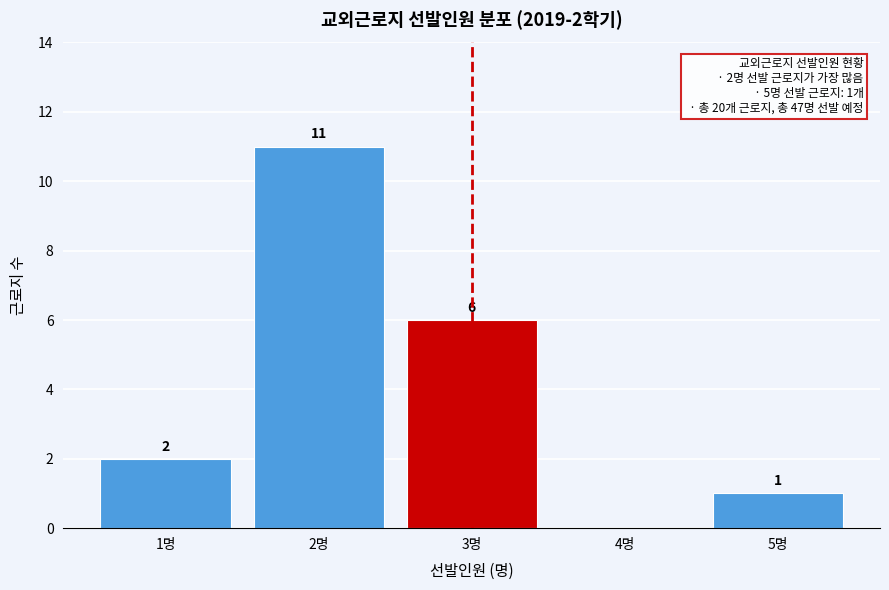

Reading left to right, extract all data points from this chart.

1명=2	2명=11	3명=6	4명=0	5명=1